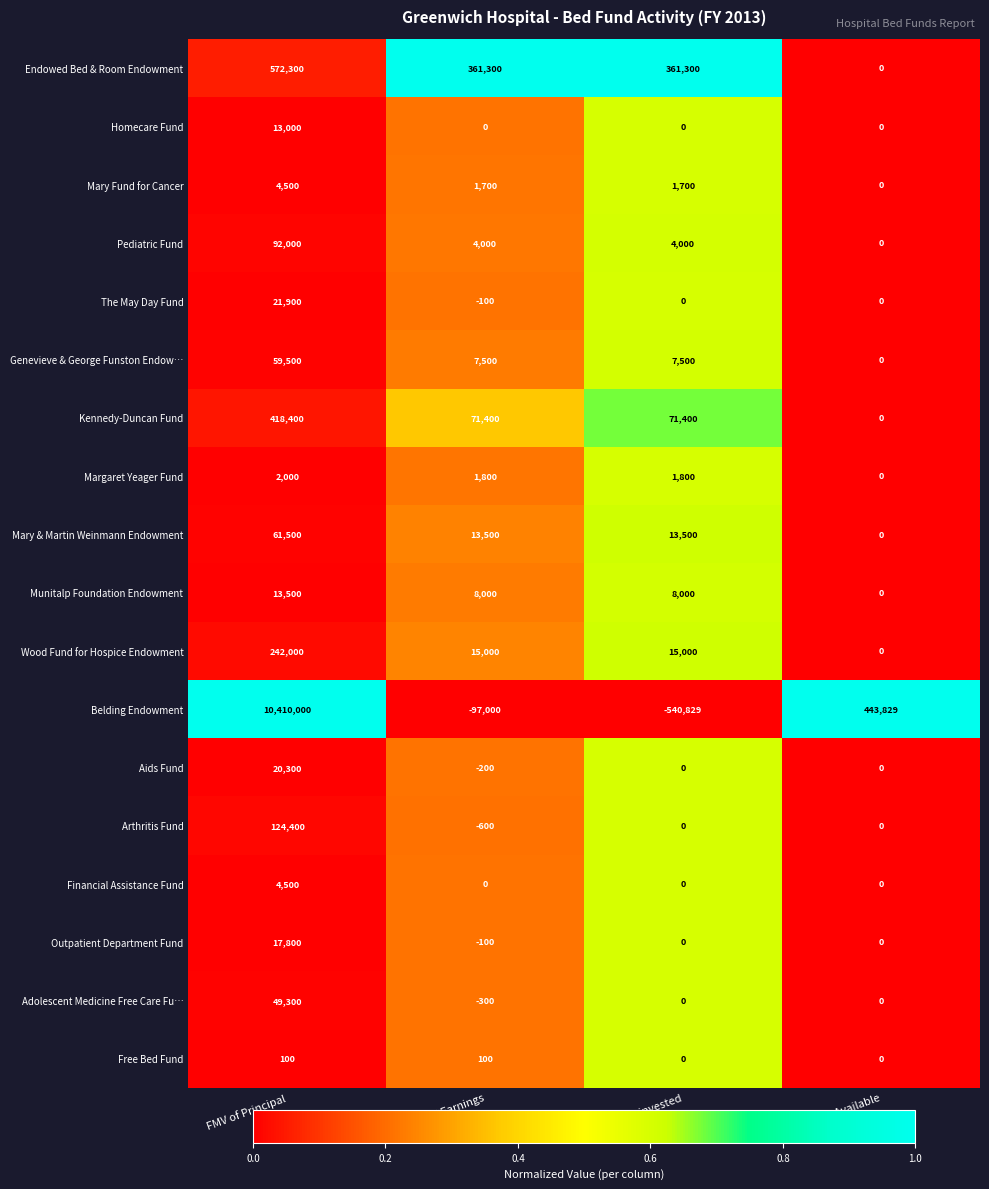

Is the value of Munitalp Foundation Endowment at Earnings Reinvested greater than the value of Outpatient Department Fund at FMV of Principal?

No